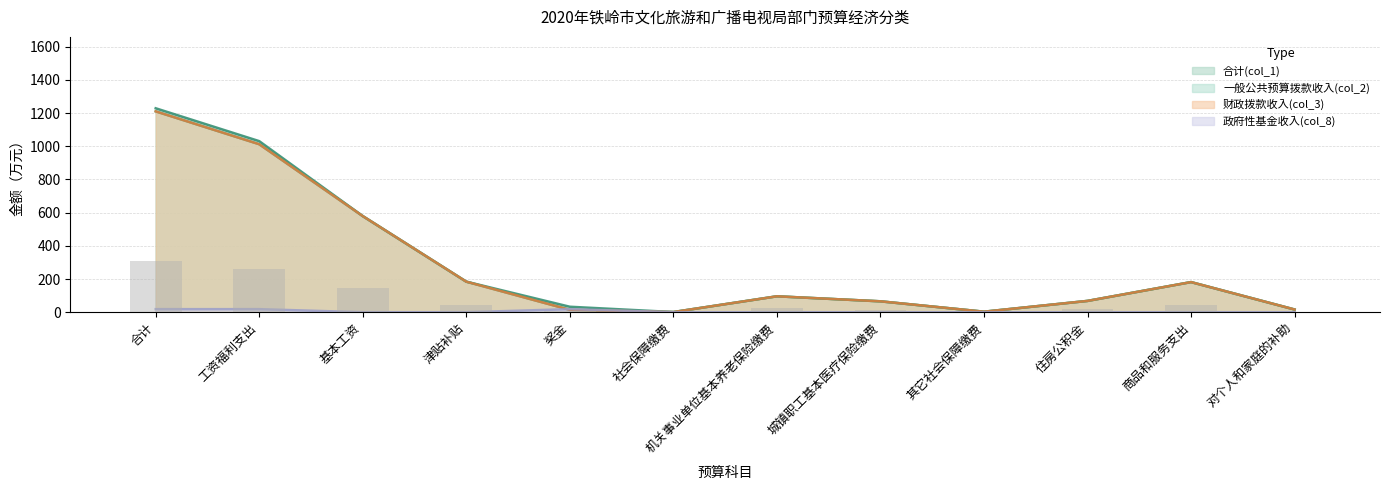

What is the difference between the highest and lowest values at 商品和服务支出?

181.6